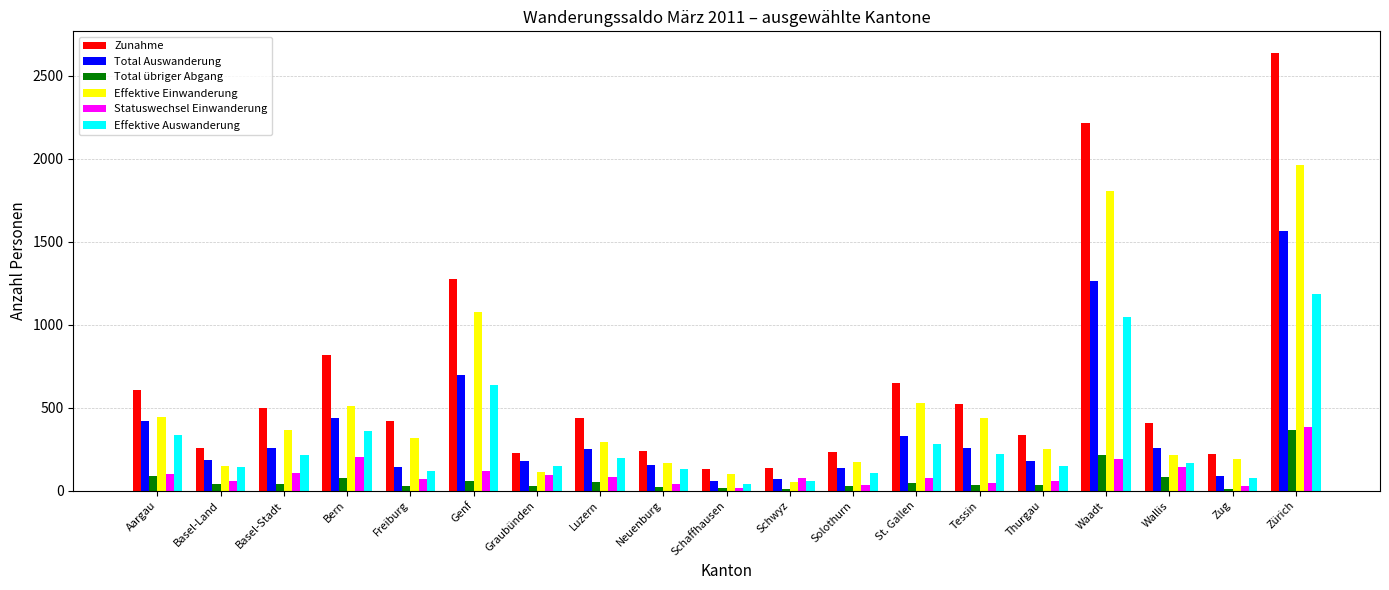

What position from the left is Tessin?

14